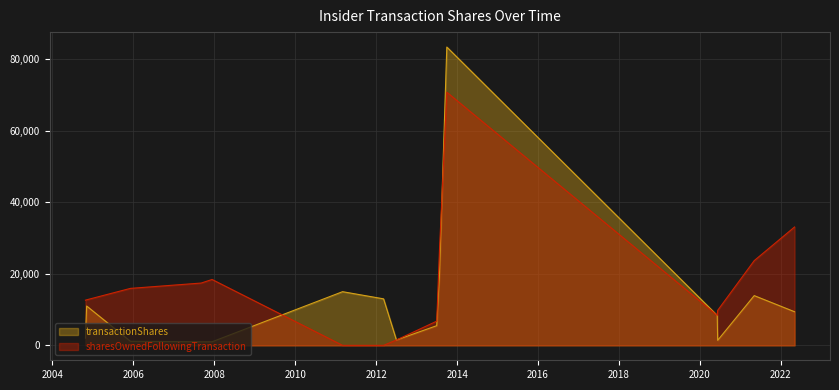

Reading left to right, transcribe all the data shown in this chart.

transactionShares: 2000	11000	1142	1000	1000	15000	15000	13000	13000	1500	5500	20000	83365	8372	1408	13900	9397
sharesOwnedFollowingTransaction: 12622	12730	15921	17412	18412	0	0	0	0	1500	6765	26765	70741	8372	9780	23680	33077